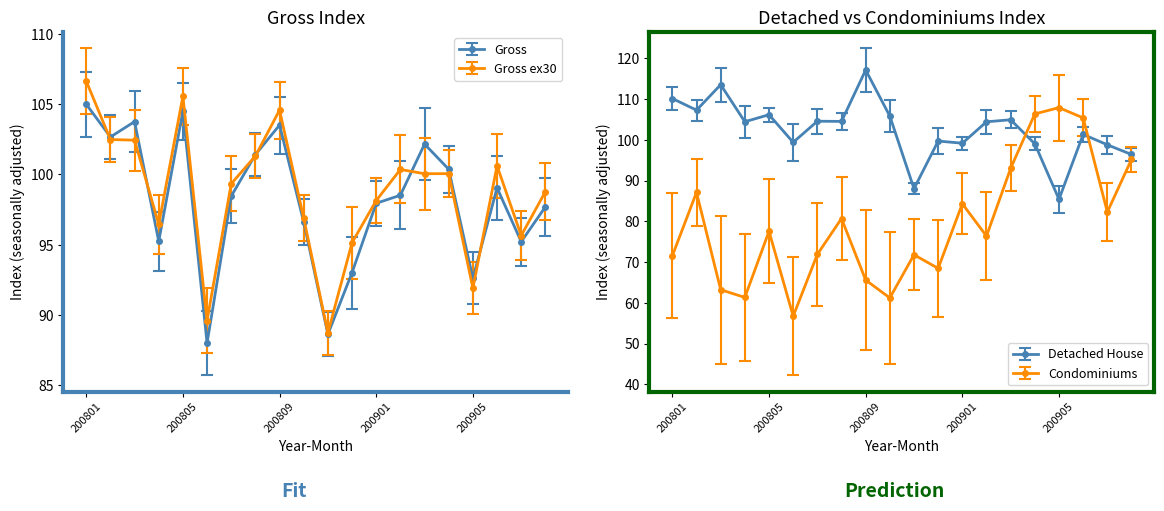

Reading left to right, transcribe all the data shown in this chart.

Gross: 105.0	102.7	103.8	95.2	104.5	88.0	98.5	101.4	103.5	96.6	88.6	93.0	98.0	98.5	102.2	100.4	92.6	99.1	95.2	97.7
Gross_ex30: 106.6	102.5	102.4	96.4	105.6	89.6	99.3	101.3	104.6	96.9	88.7	95.2	98.1	100.4	100.1	100.1	91.9	100.6	95.7	98.8
Detached: 110.2	107.3	113.6	104.5	106.2	99.4	104.6	104.5	117.2	105.8	88.0	99.7	99.2	104.4	104.9	99.0	85.4	101.4	98.8	96.4
Condominiums: 71.6	87.1	63.2	61.3	77.6	56.7	71.9	80.7	65.6	61.2	71.8	68.5	84.3	76.4	93.0	106.4	107.9	105.4	82.3	95.2